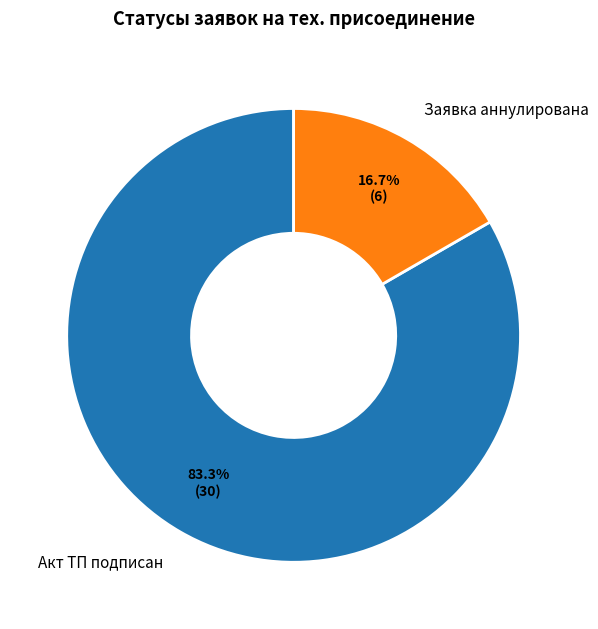

Which category has the smallest portion of the pie?

Заявка аннулирована